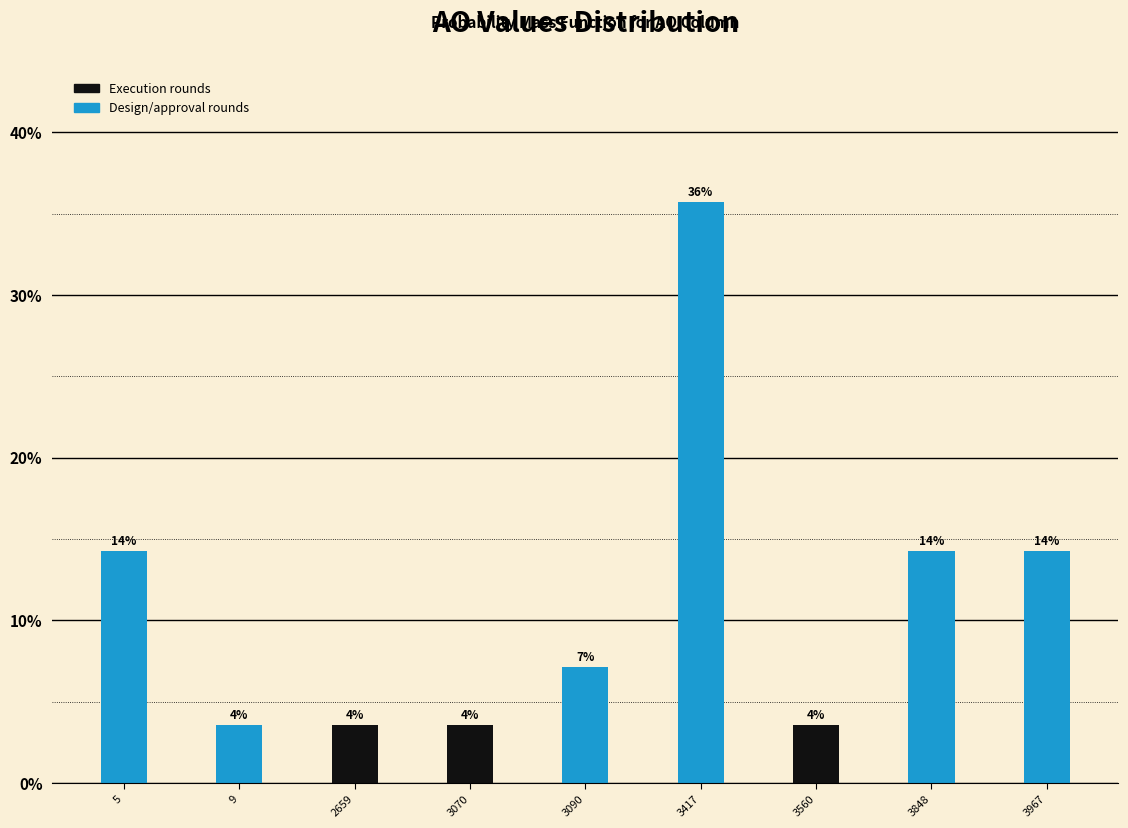

Does the chart contain any negative values?

No